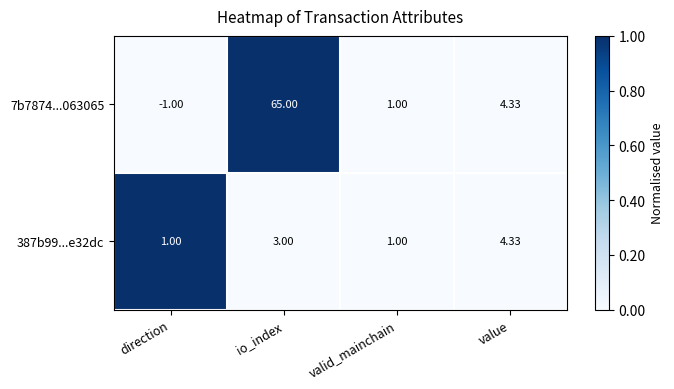

How many values in the 387b99...e32dc series are below 3?

2